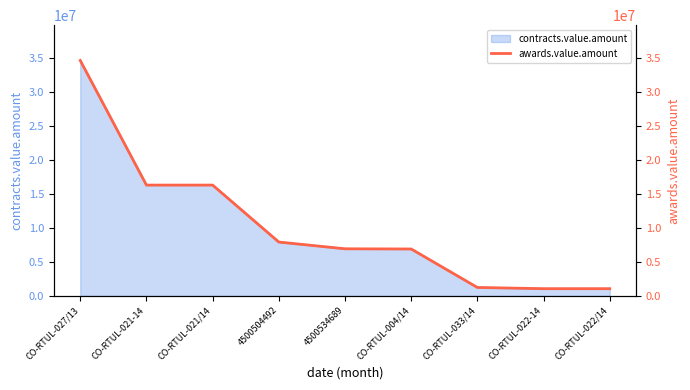

Count the number of categories in the chart.

9